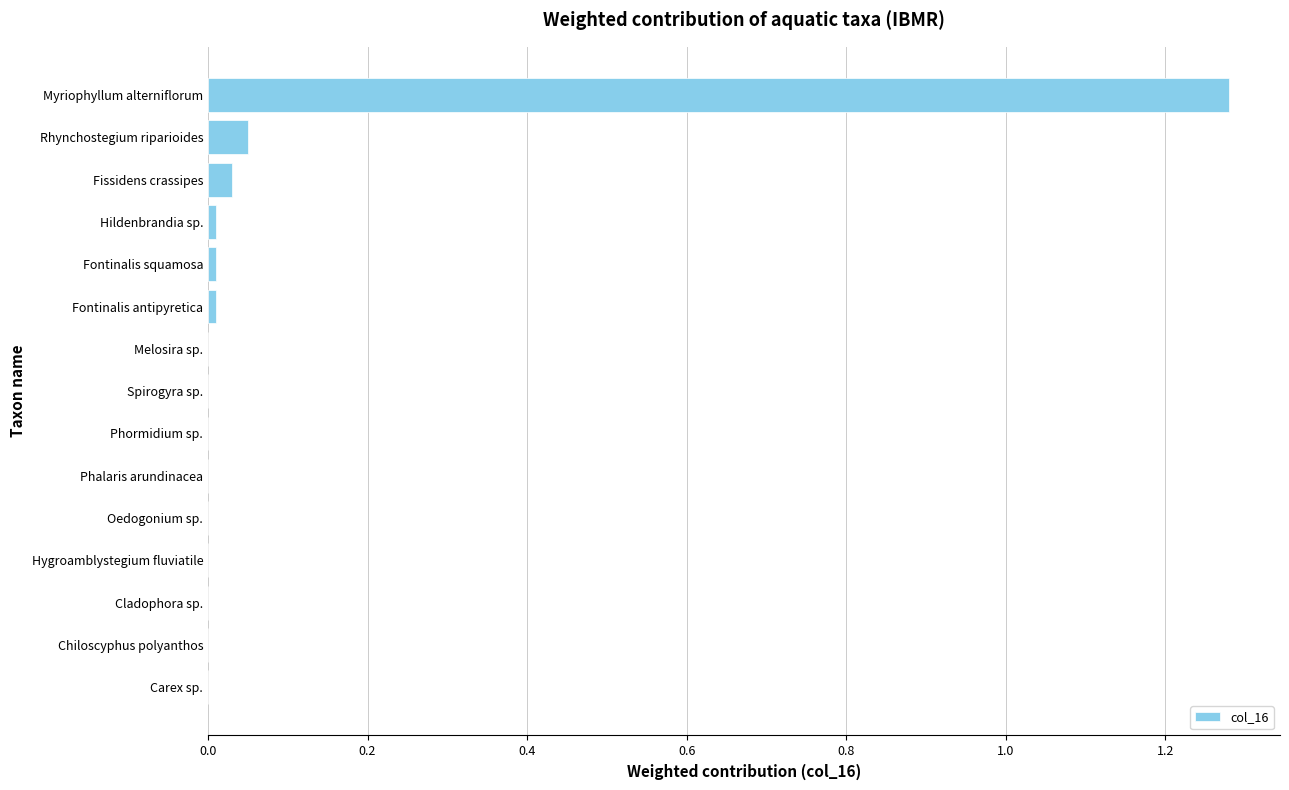

Is it true that the value at Fissidens crassipes is 0.1?

False